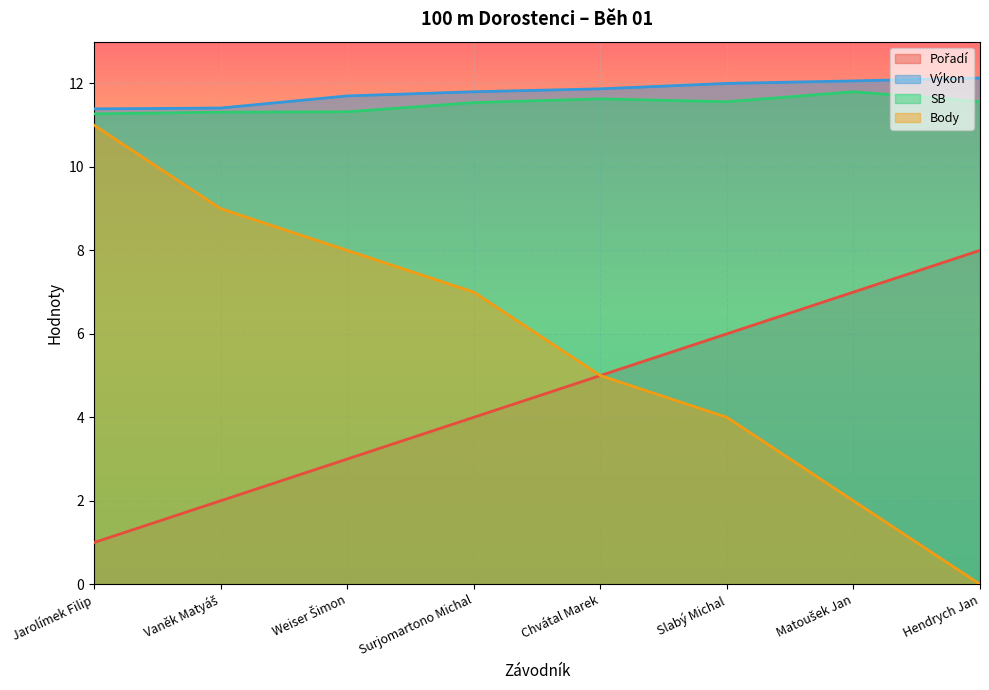

Reading left to right, list all the values displayed in this chart.

Pořadí: 1.0	2.0	3.0	4.0	5.0	6.0	7.0	8.0
Výkon: 11.4	11.4	11.7	11.8	11.9	12.0	12.1	12.1
SB: 11.3	11.3	11.3	11.5	11.6	11.6	11.8	11.6
Body: 11.0	9.0	8.0	7.0	5.0	4.0	2.0	0.0